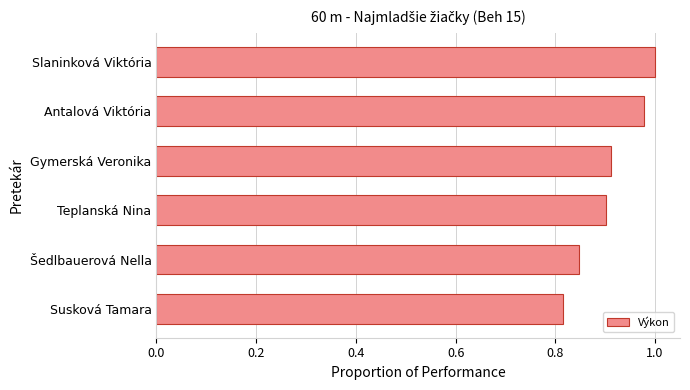

What is the change in value from Susková Tamara to Slaninková Viktória?

+0.2